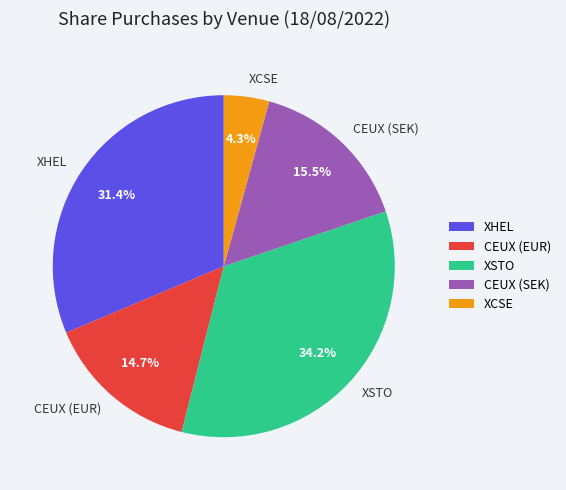

True or false: XCSE accounts for 18% of the total.

False